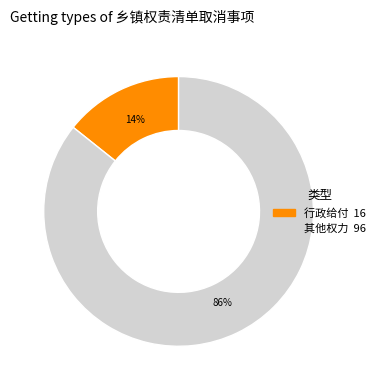

The 其他权力 slice represents 86% of the pie. True or false?

True